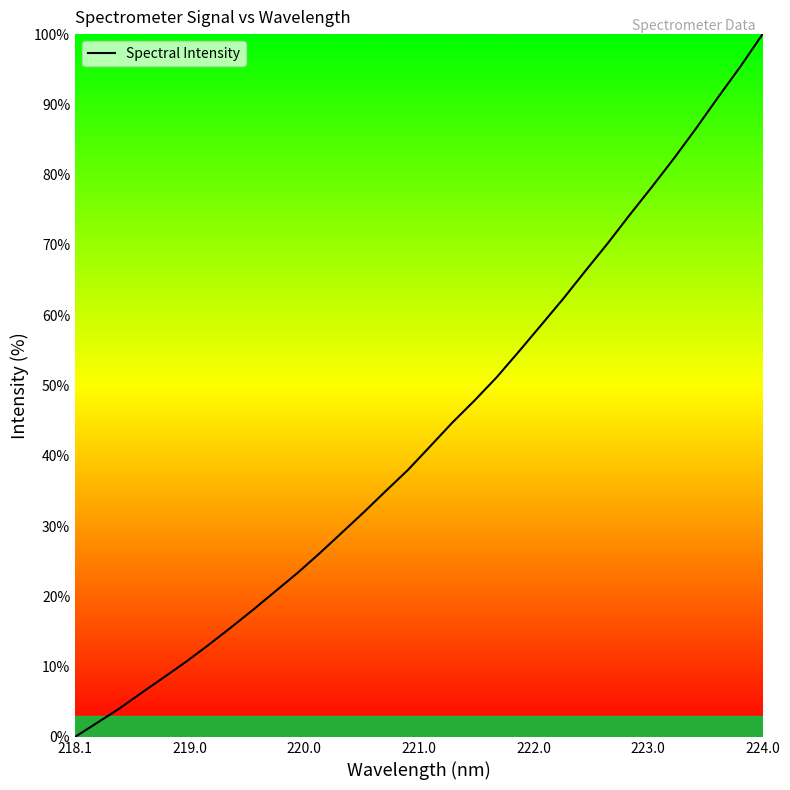

What is the maximum value shown in the chart?

100.0